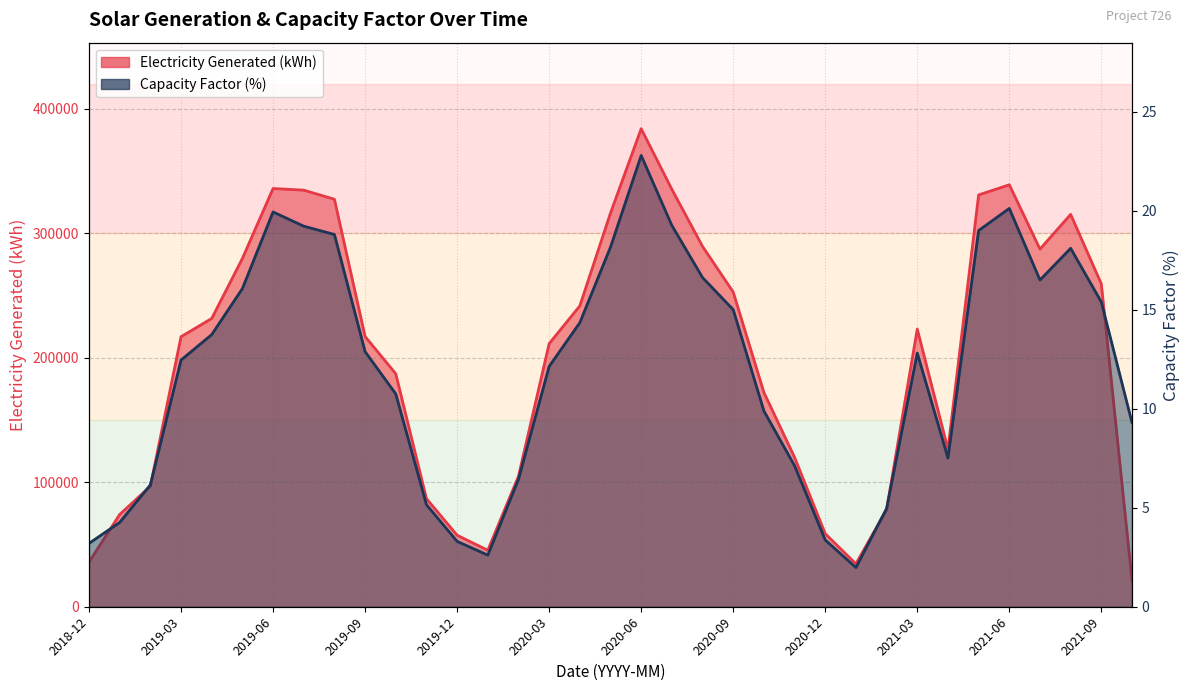

At which category does Capacity Factor (%) reach its first local peak?

2019-06